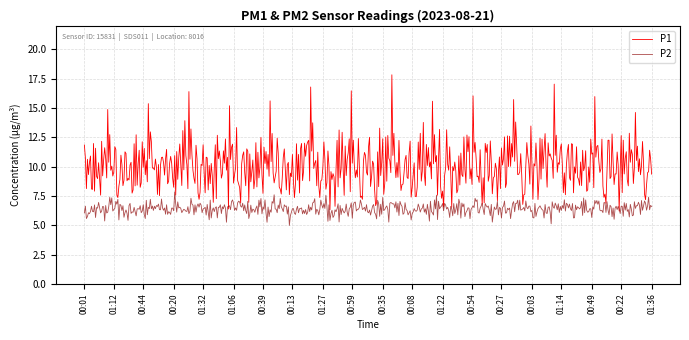

What is the difference between the maximum and second lowest values in the P1 series?

11.5